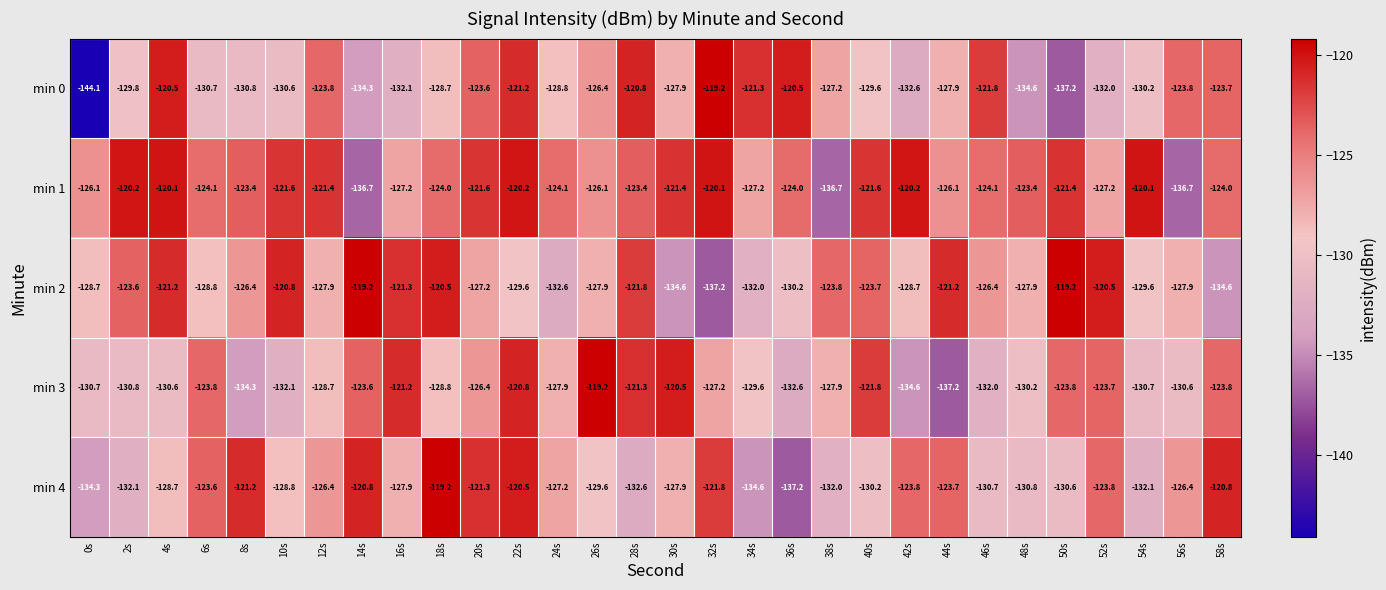

Which category has the lowest value in the min 4 series?

36s